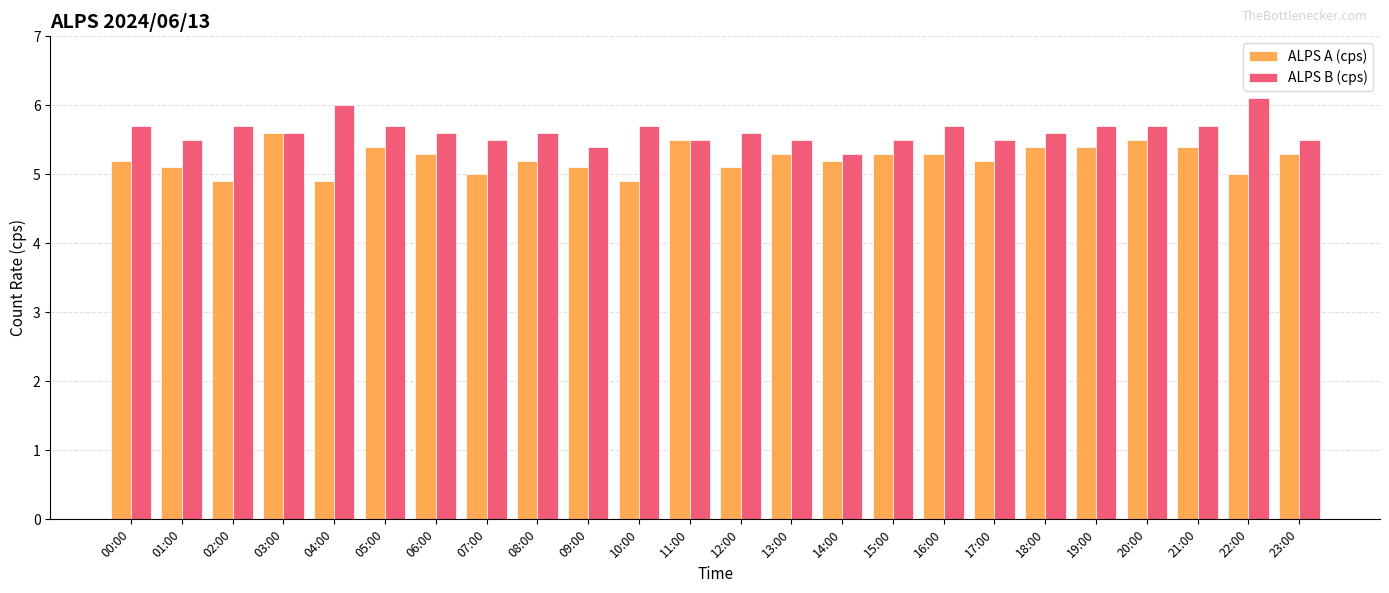

List the series in order of their peak value, highest first.

ALPS B (cps), ALPS A (cps)